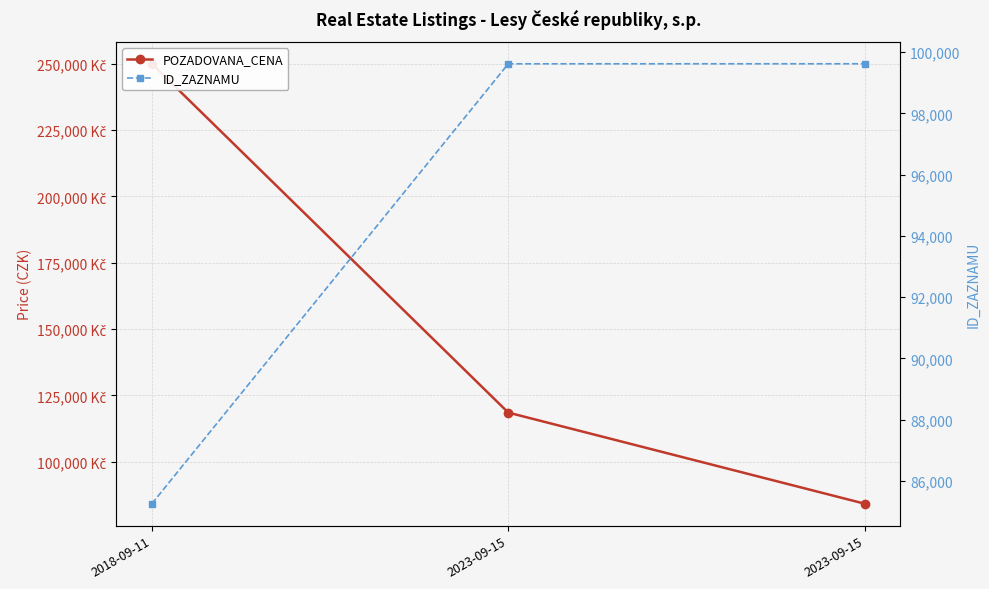

List the series in order of their peak value, highest first.

POZADOVANA_CENA, ID_ZAZNAMU